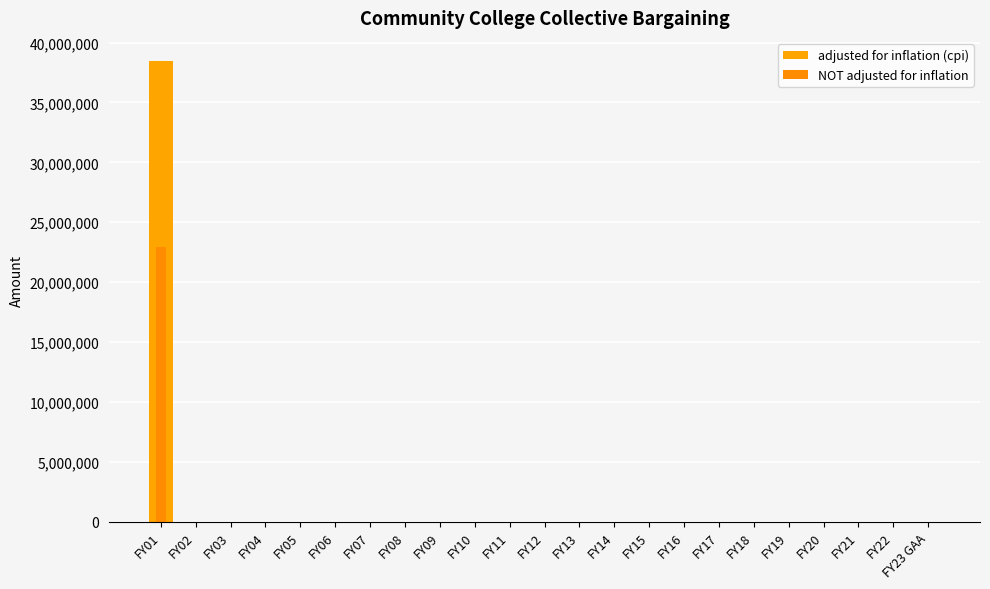

What is the maximum value for adjusted for inflation (cpi)?

38466480